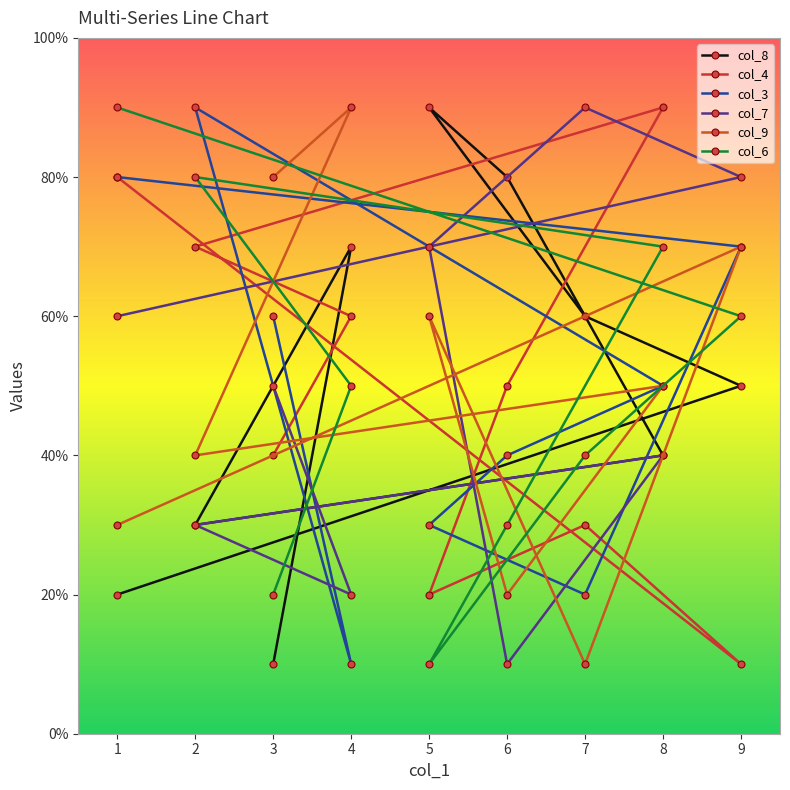

How many times do col_9 and col_4 cross each other?

5